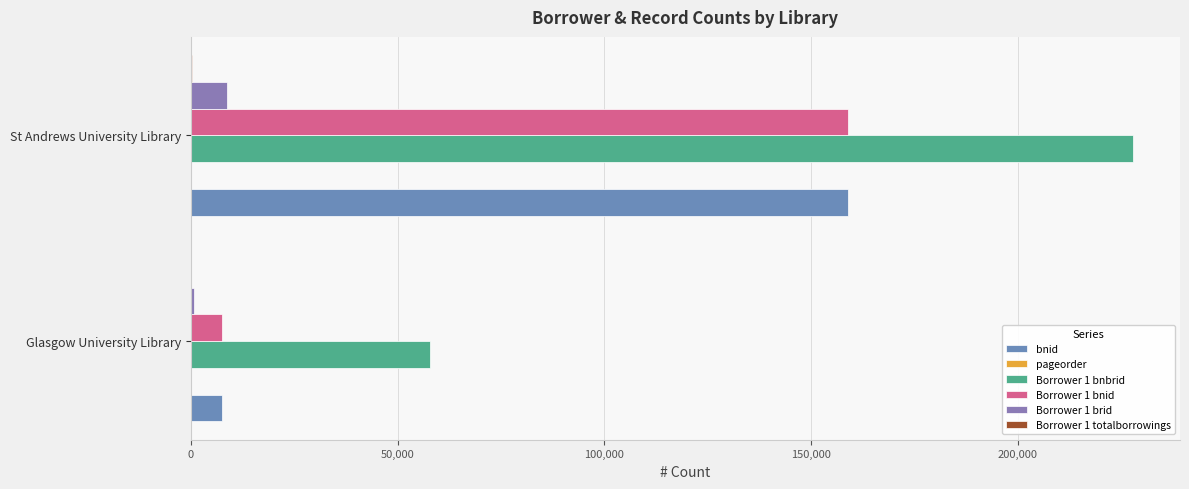

What is the lowest value of the Borrower 1 totalborrowings series?

20